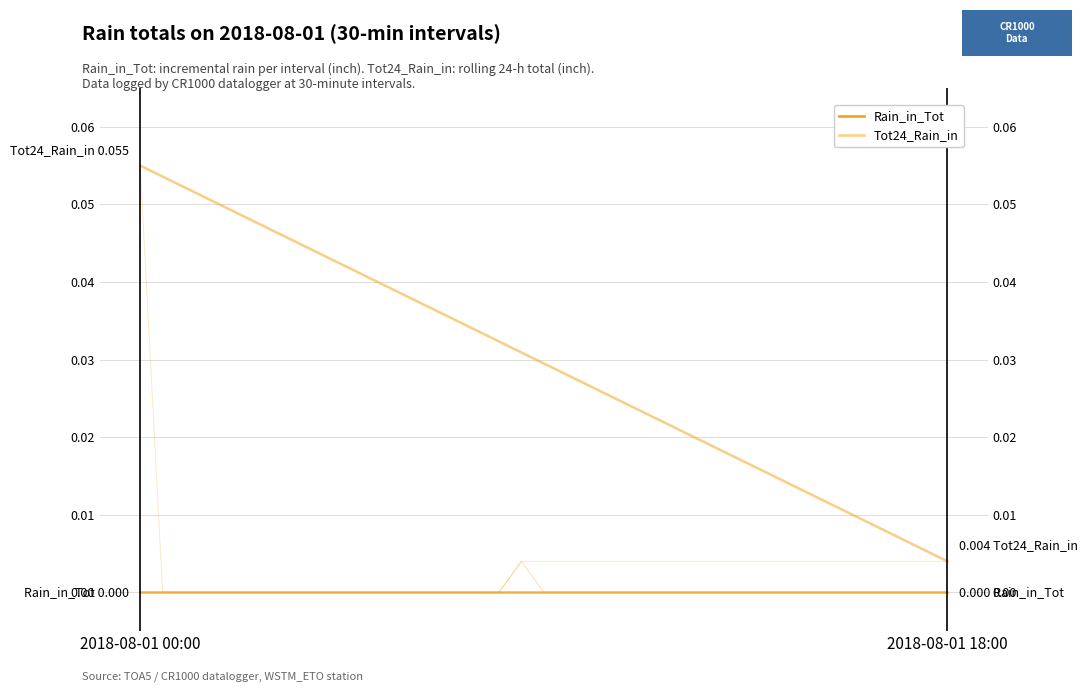

Reading left to right, what are all the values shown in this chart?

Rain_in_Tot: 0.0	0.0
Tot24_Rain_in: 0.1	0.0